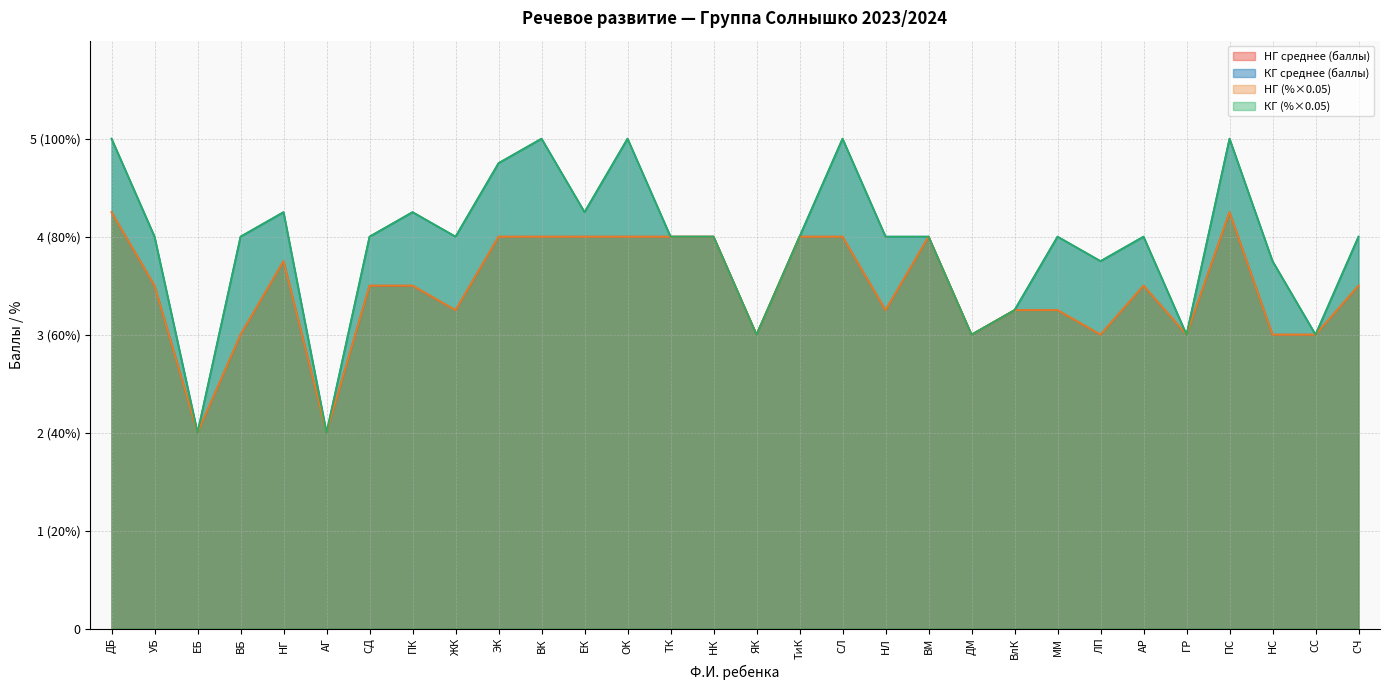

Is the value of НГ (%) at ГР greater than the value of КГ (%) at СЛ?

No